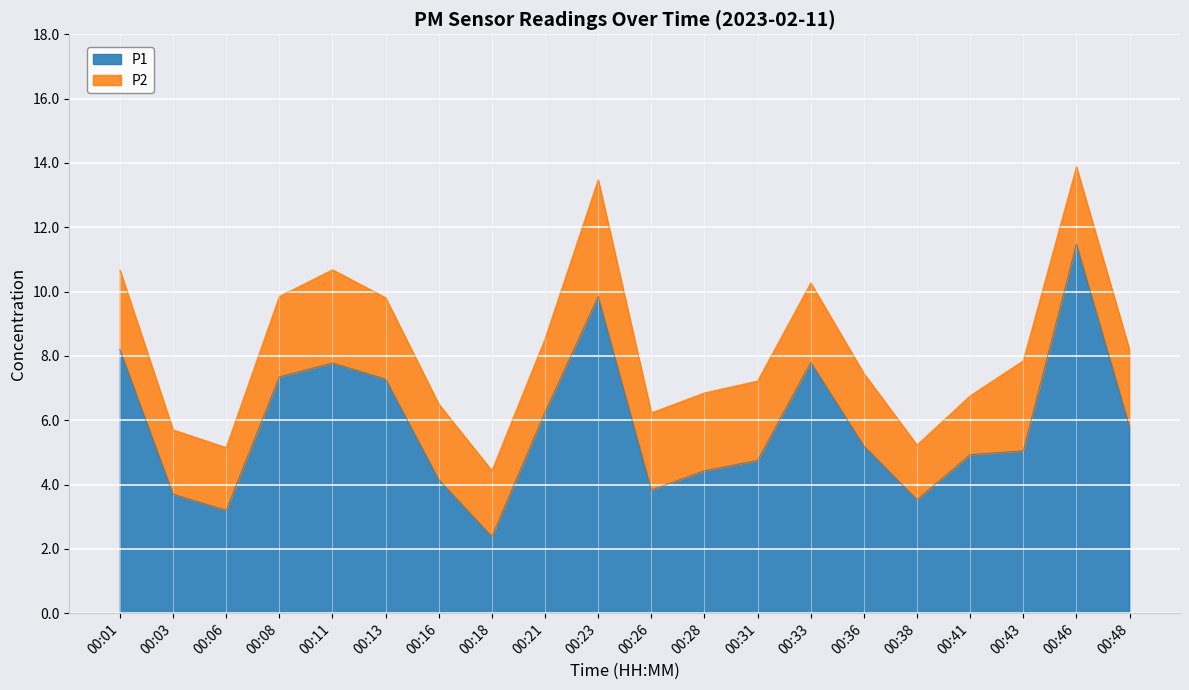

The chart shows a value of 3.3 at 00:43. True or false?

False